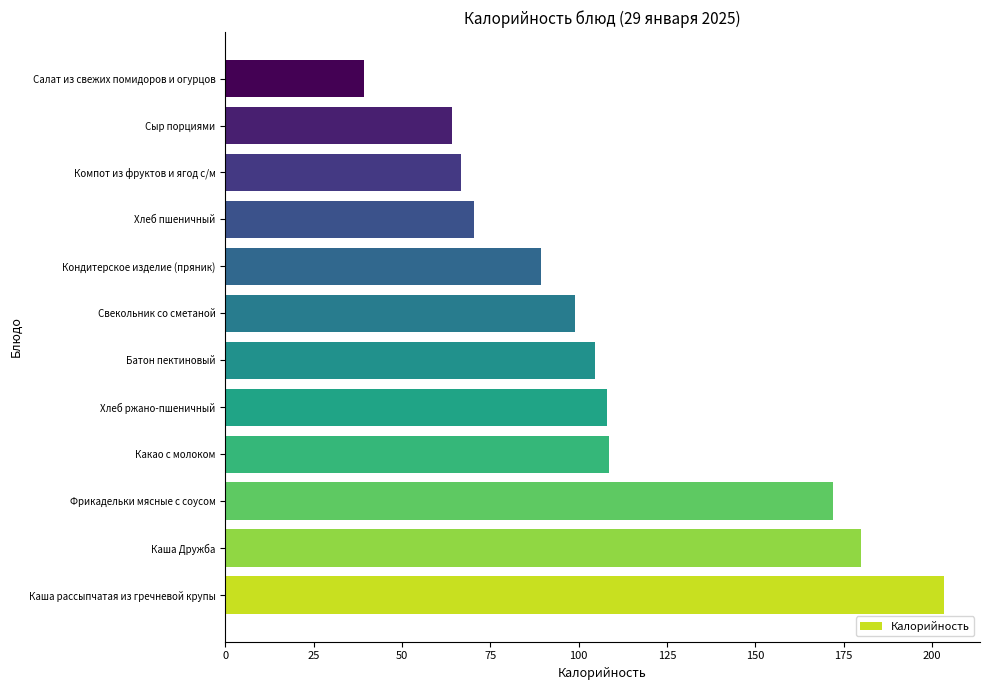

What is the average value?

108.8